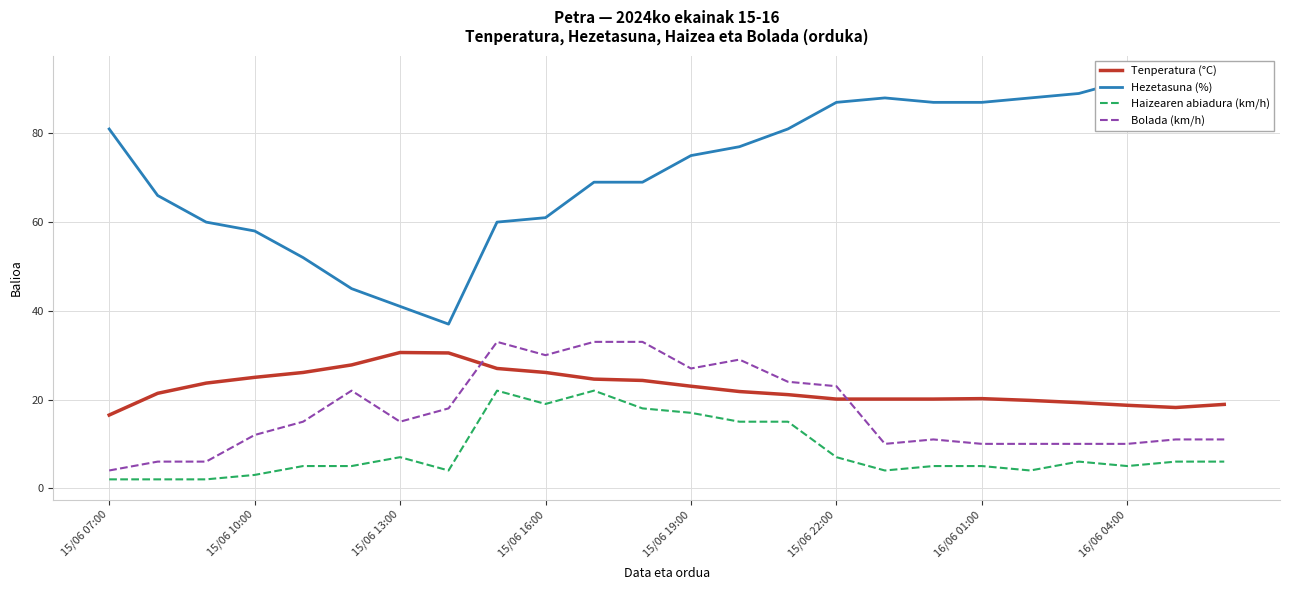

Is it true that Haizearen abiadura (km/h) equals 15.0 at 13?

True